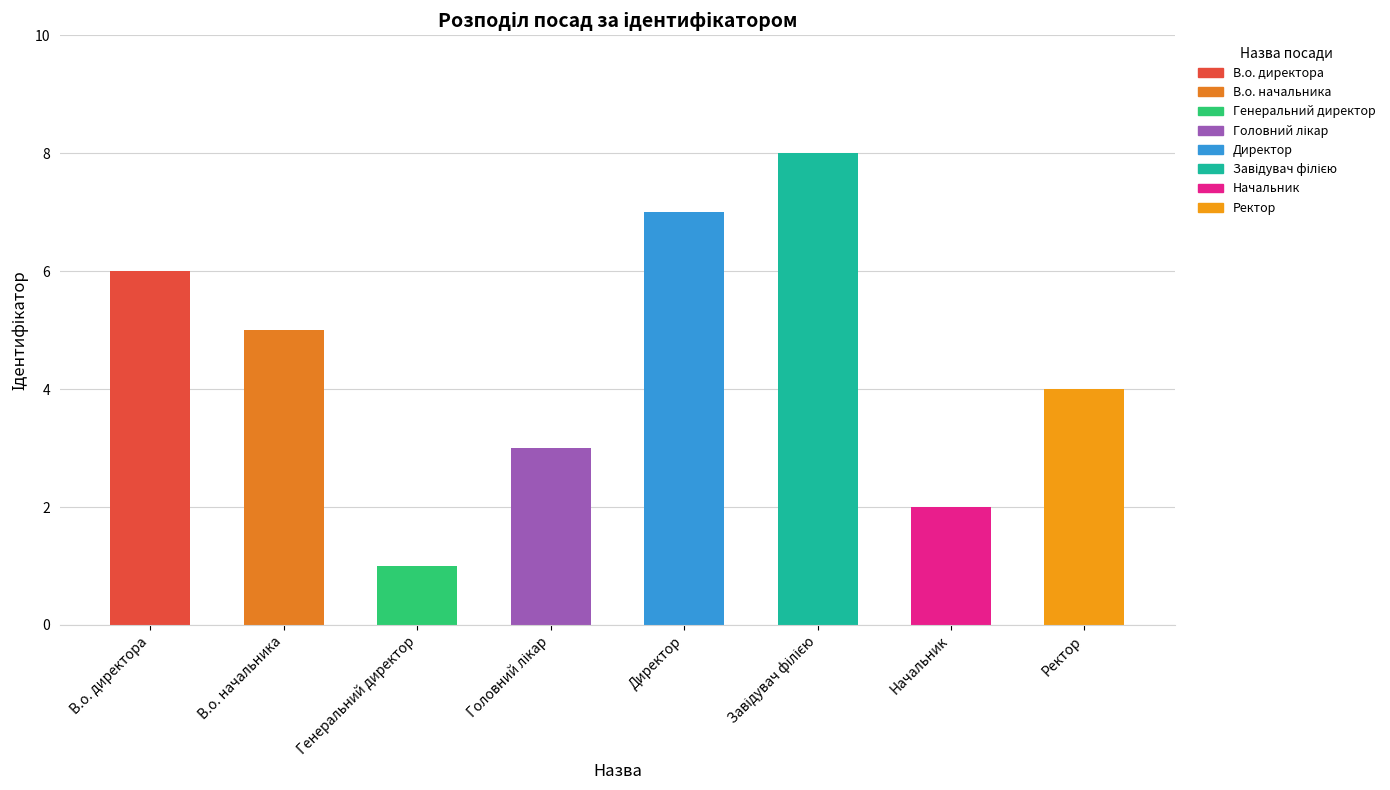

What is the value of the 1st bar from the left?

6